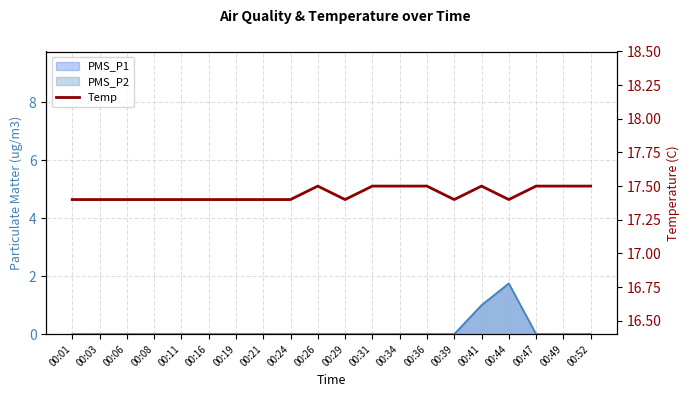

Reading right to left, transcribe all the data shown in this chart.

17.5	17.5	17.5	17.4	17.5	17.4	17.5	17.5	17.5	17.4	17.5	17.4	17.4	17.4	17.4	17.4	17.4	17.4	17.4	17.4